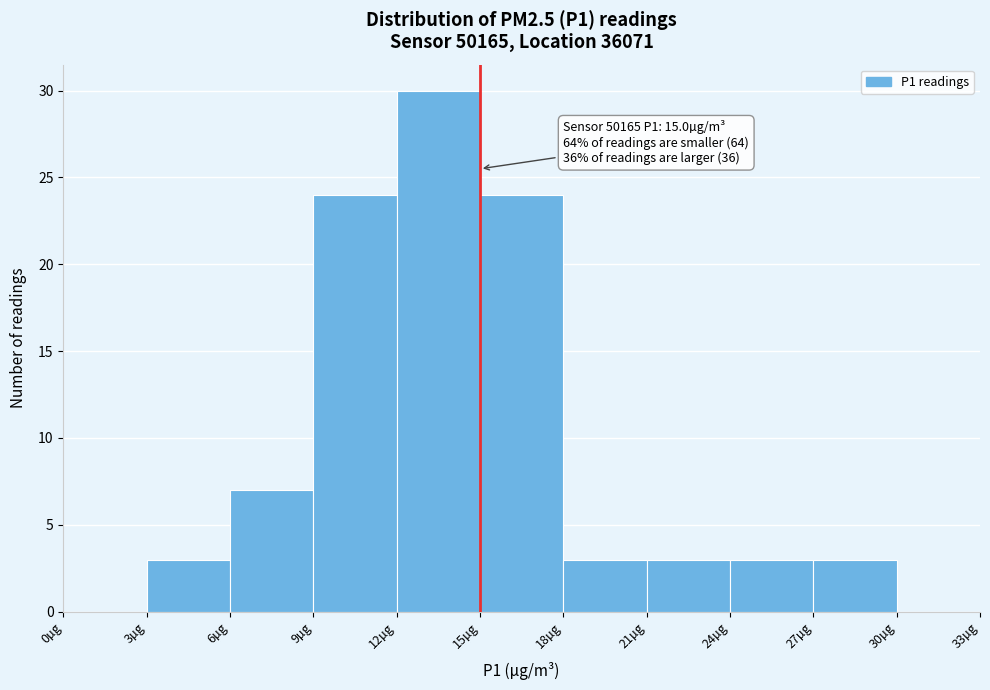

Which range on the x-axis has the tallest bar?

12 to 15